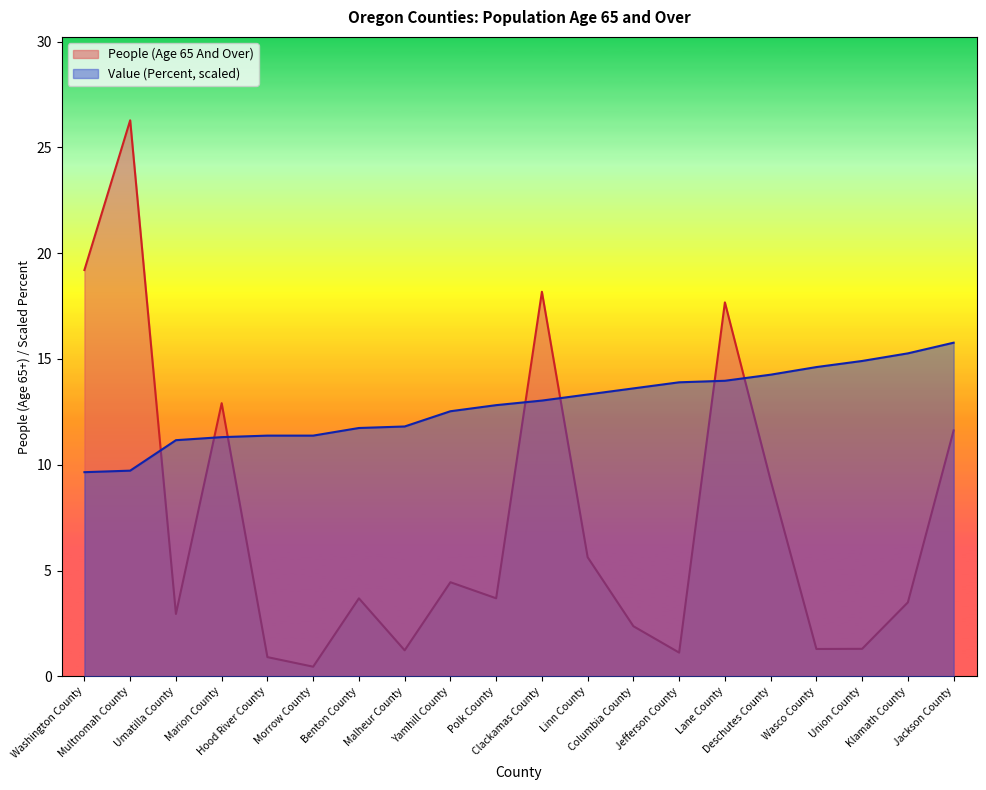

What is the label of the 18th point from the left?

Union County